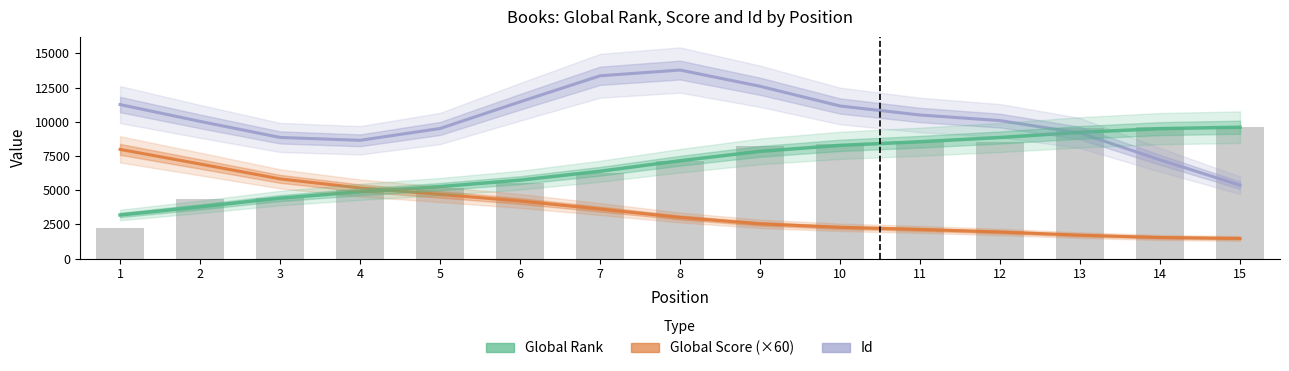

The Global Score (×60) series shows 3004.7 at 11. True or false?

False